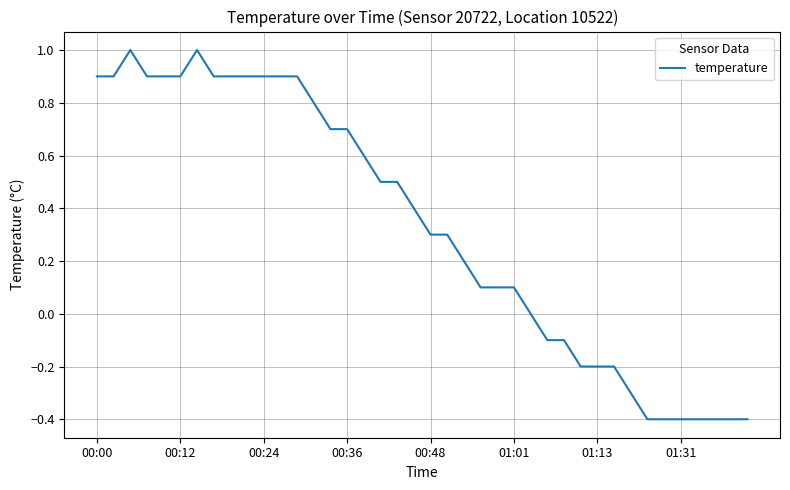

What is the greatest value displayed?

1.0